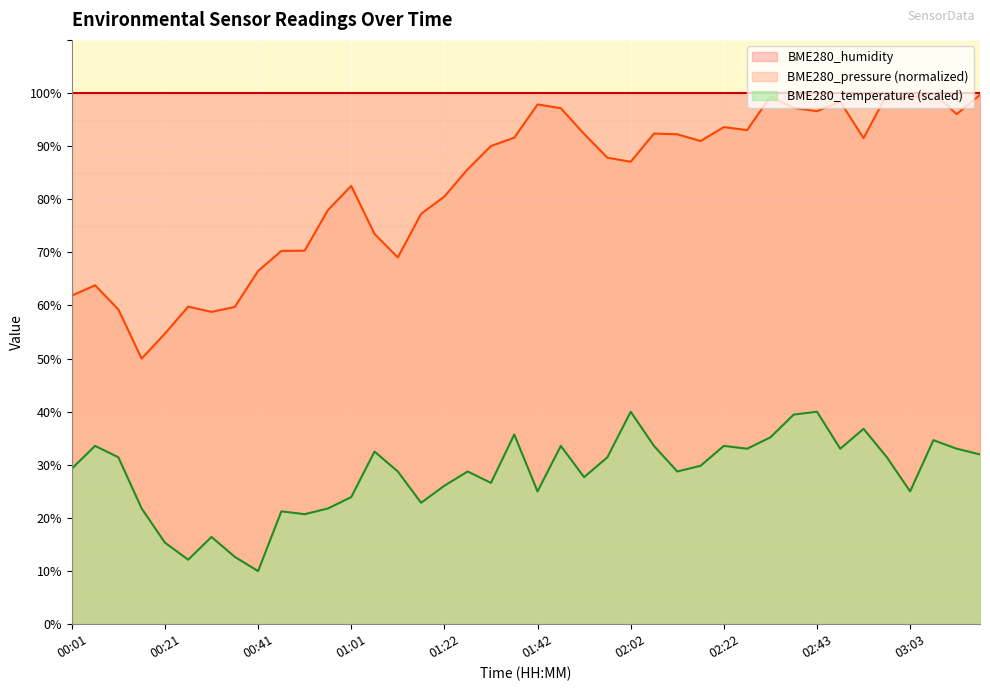

True or false: BME280_temperature and BME280_pressure_scaled intersect in this chart.

False